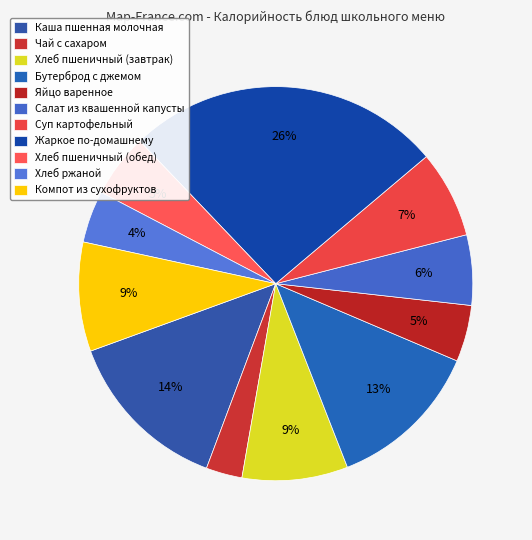

What percentage is the Чай с сахаром slice, to the nearest percent?

3%